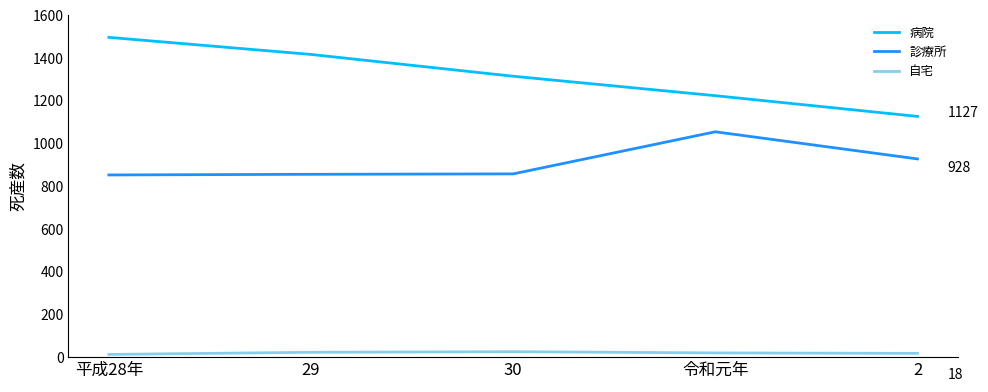

What is the sum of the 病院 values at 令和元年 and 29?

2641